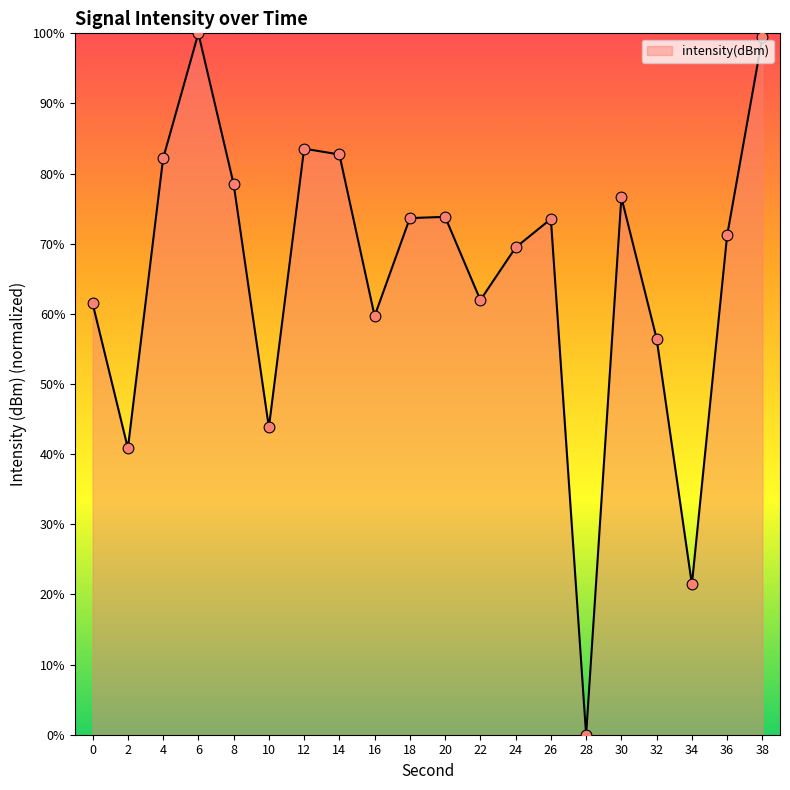

Which has a higher value, 24 or 26?

26